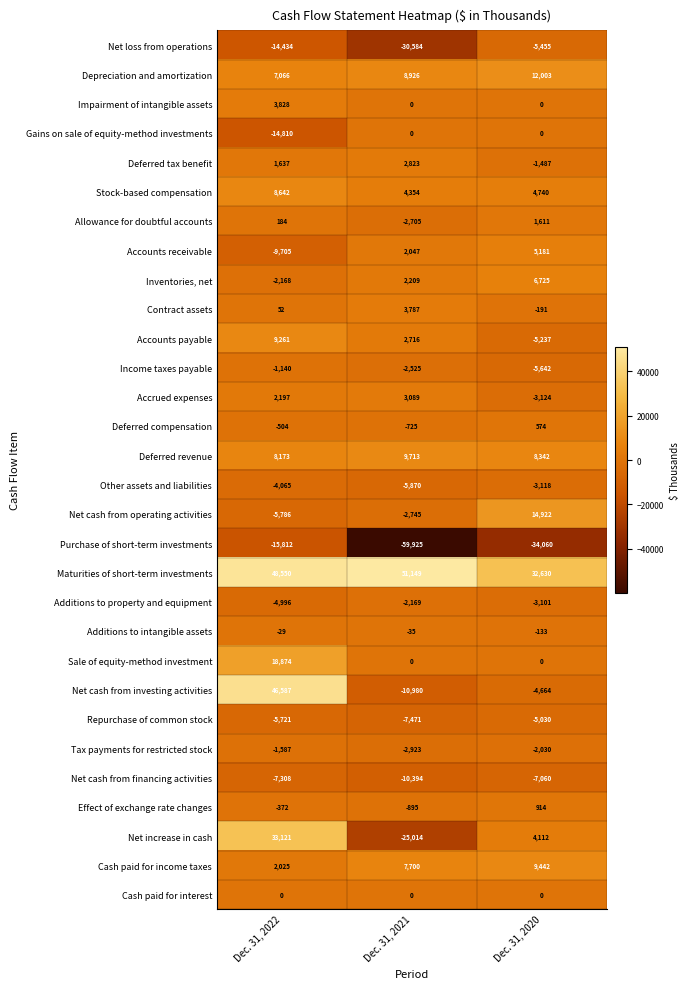

Count the number of data series in this chart.

30